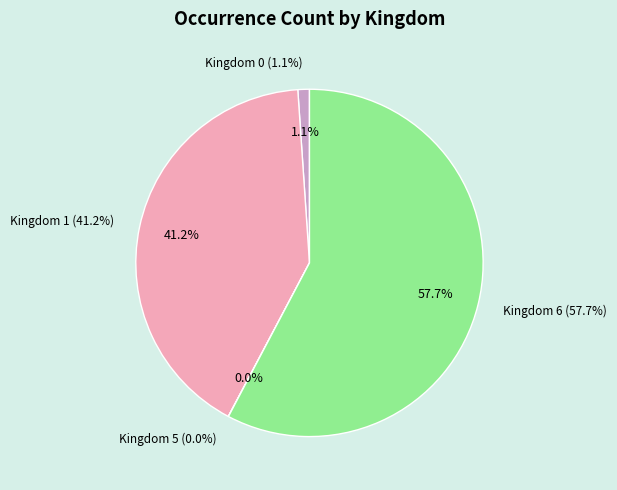

What is the ratio of the value at Kingdom 0 to the value at Kingdom 5?

66.4